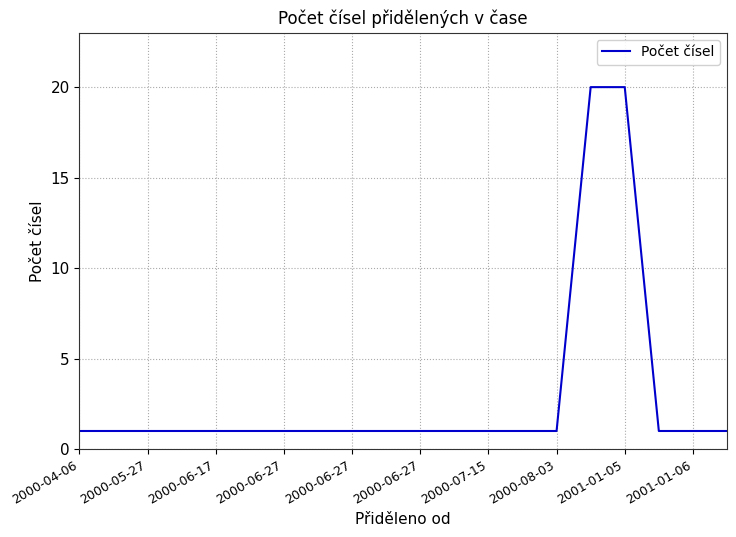

What is the difference between the maximum and minimum values?

19